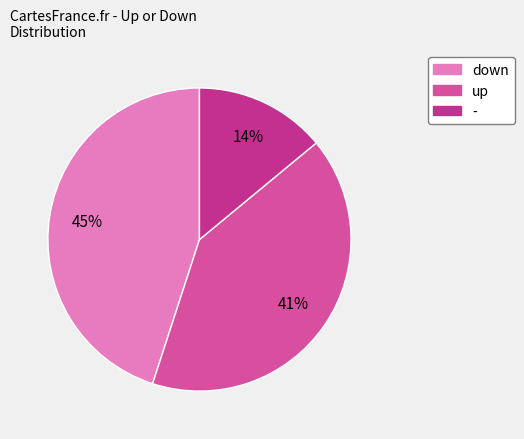

Rank the categories by value from highest to lowest.

down, up, -